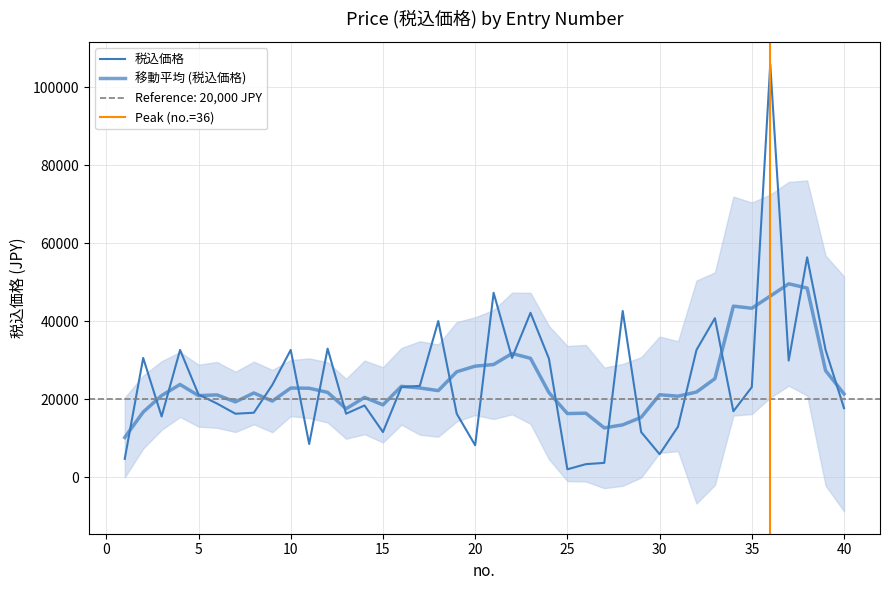

The value at 24 is 30366. True or false?

True